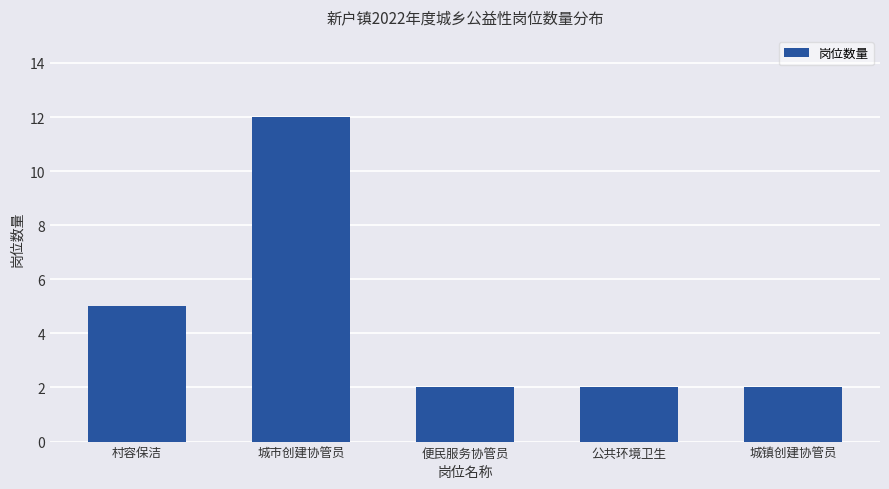

Reading right to left, what are all the values shown in this chart?

2	2	2	12	5